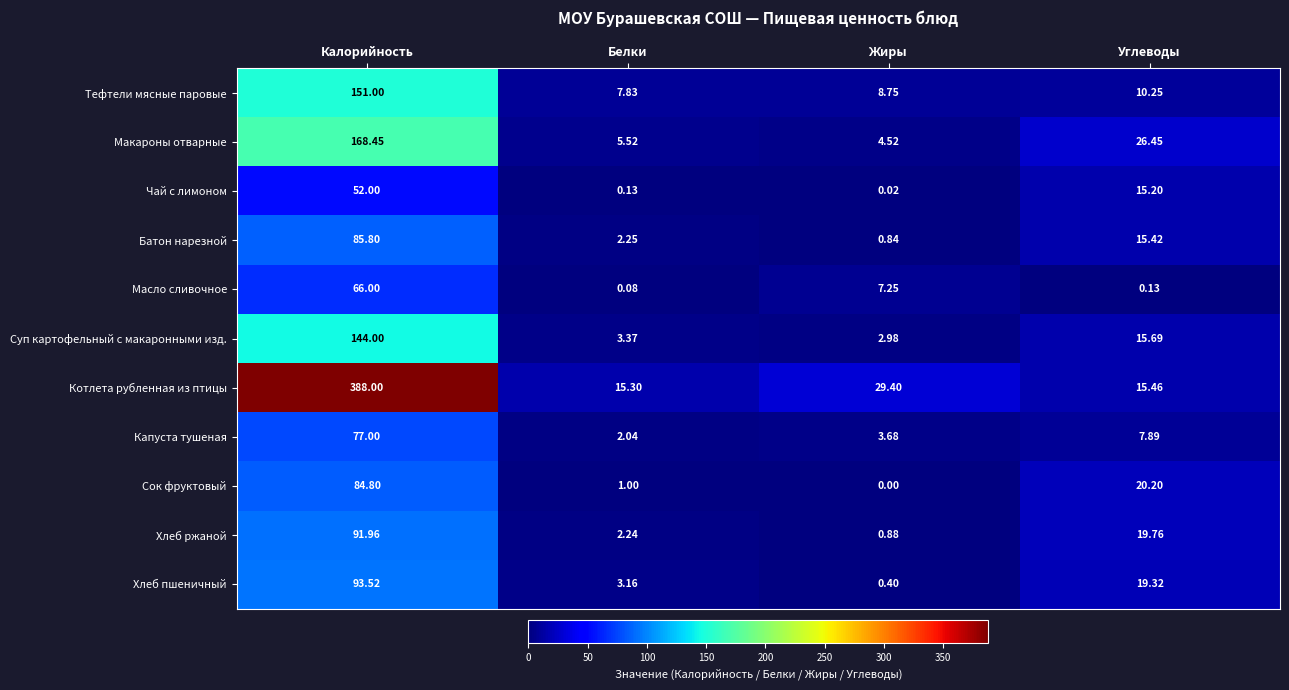

At which label does Тефтели мясные паровые reach its minimum?

Белки